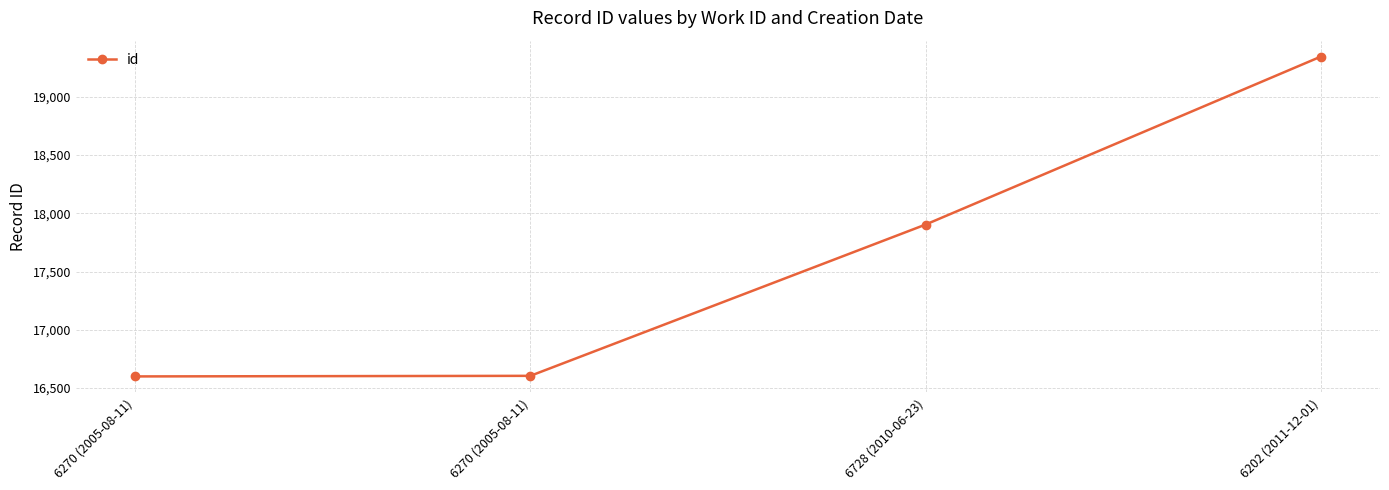

The value at 6270 (2005-08-11) is 3562. True or false?

False